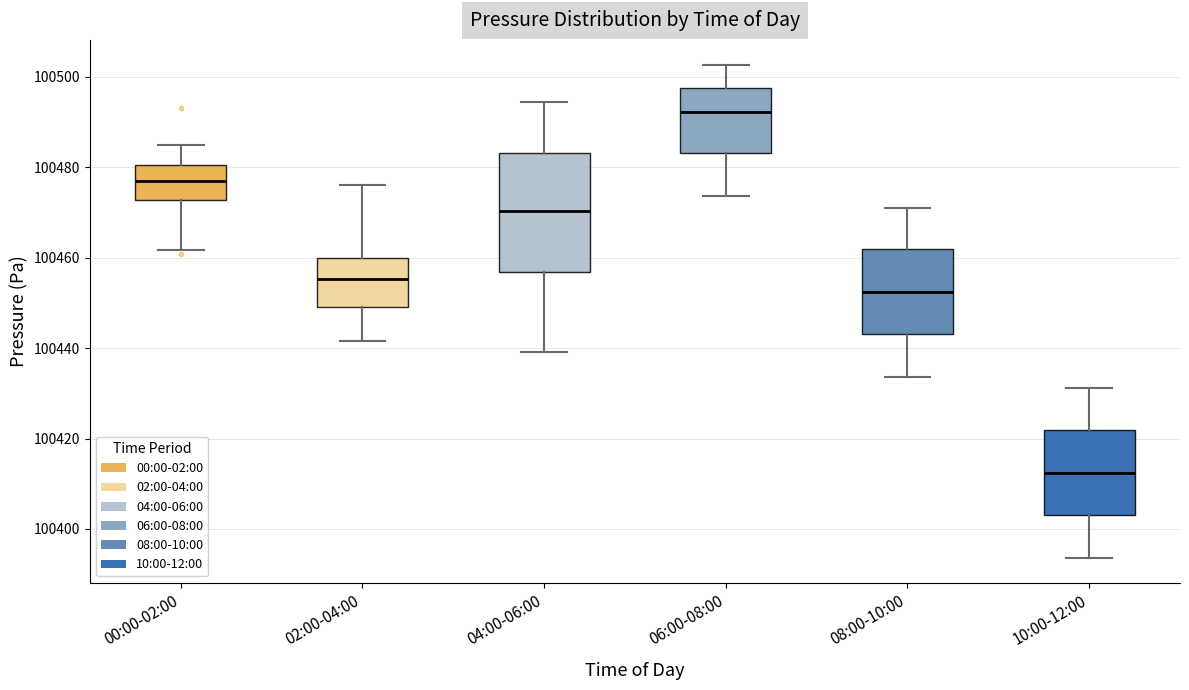

Where does the upper whisker of the box for 00:00-02:00 end on the y-axis? The values are not printed on the chart, so give them approximately, as read against the axis.

100484